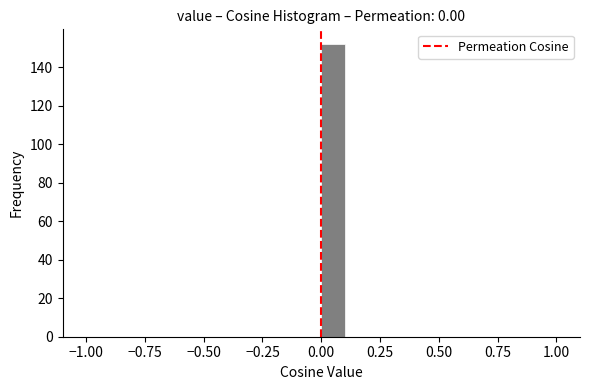

Read against the x-axis, roughly where is the centre of the tallest bar?

0.05